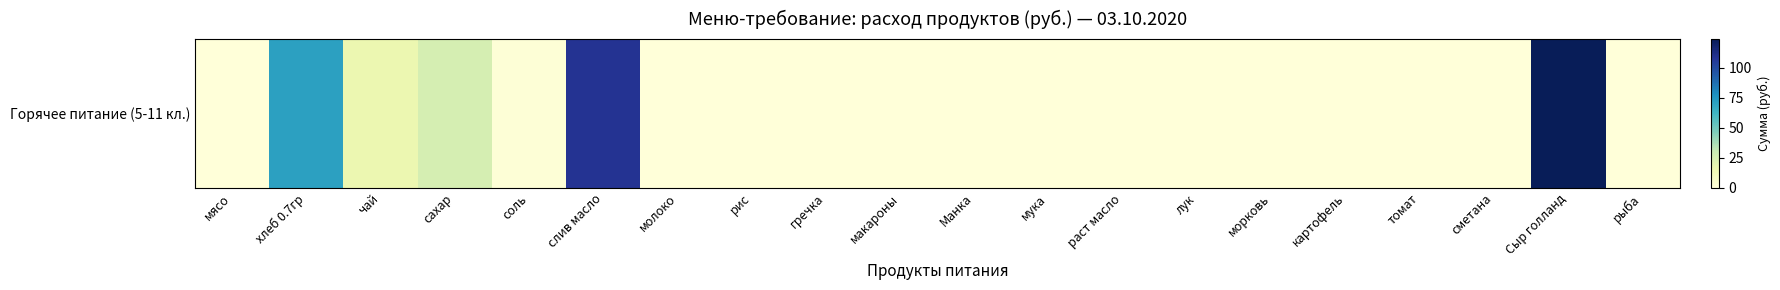

Is it true that the value at чай is 20.3?

False